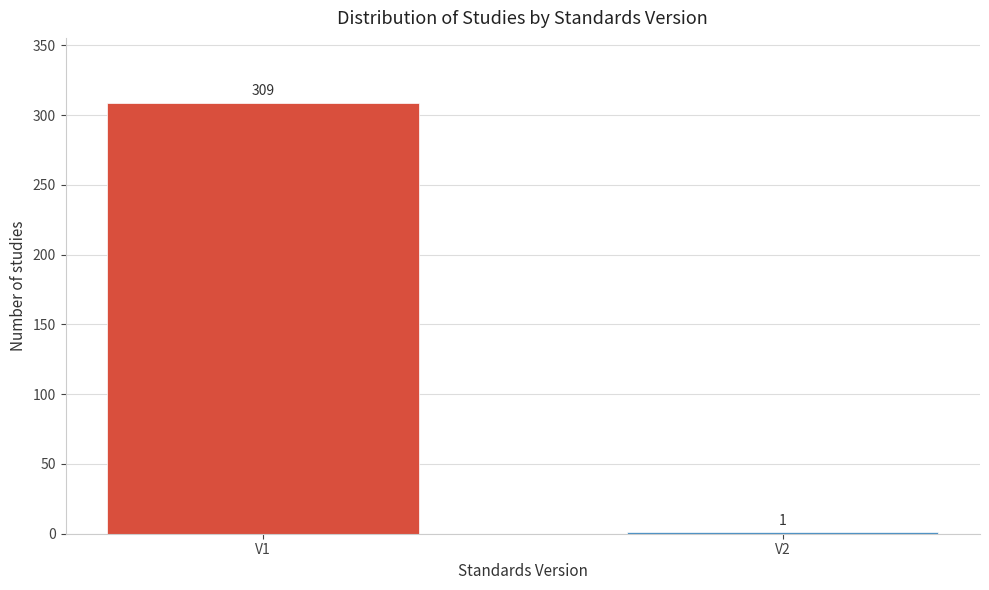

Reading right to left, transcribe all the data shown in this chart.

V2=1	V1=309